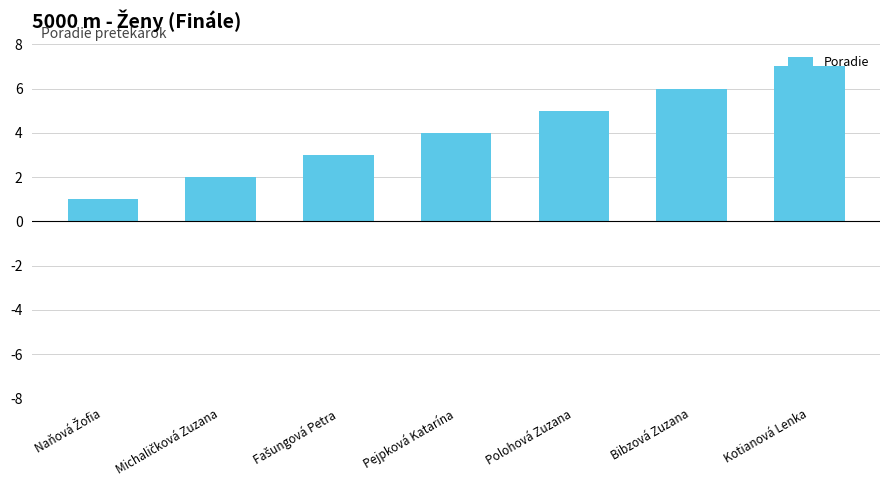

At which category does the chart reach its peak across all series?

Kotianová Lenka